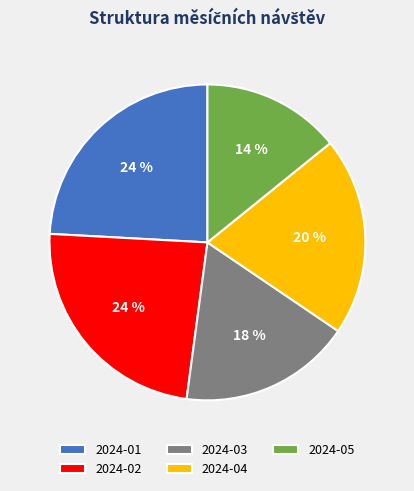

What is the smallest slice in the pie chart?

2024-05